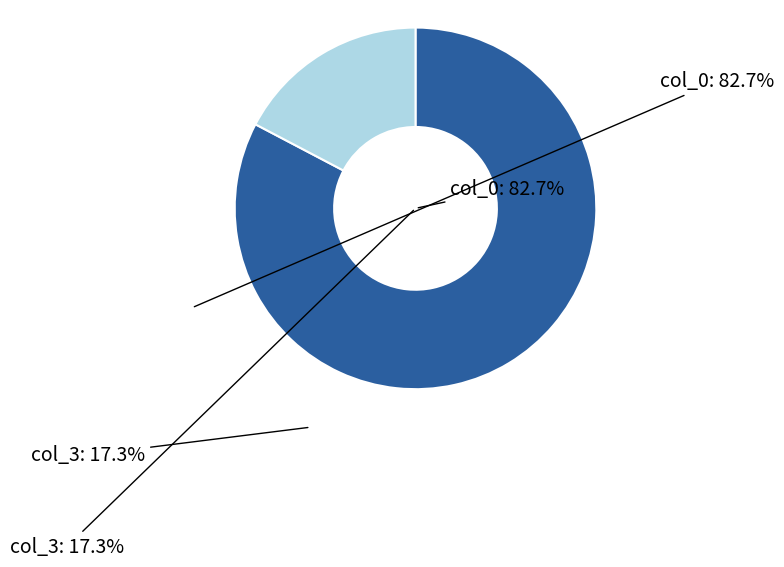

To the nearest percent, what portion does col_0 represent?

83%